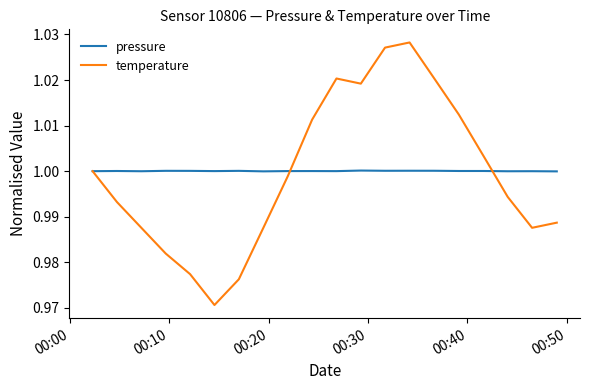

Which series has the widest spread of values?

temperature